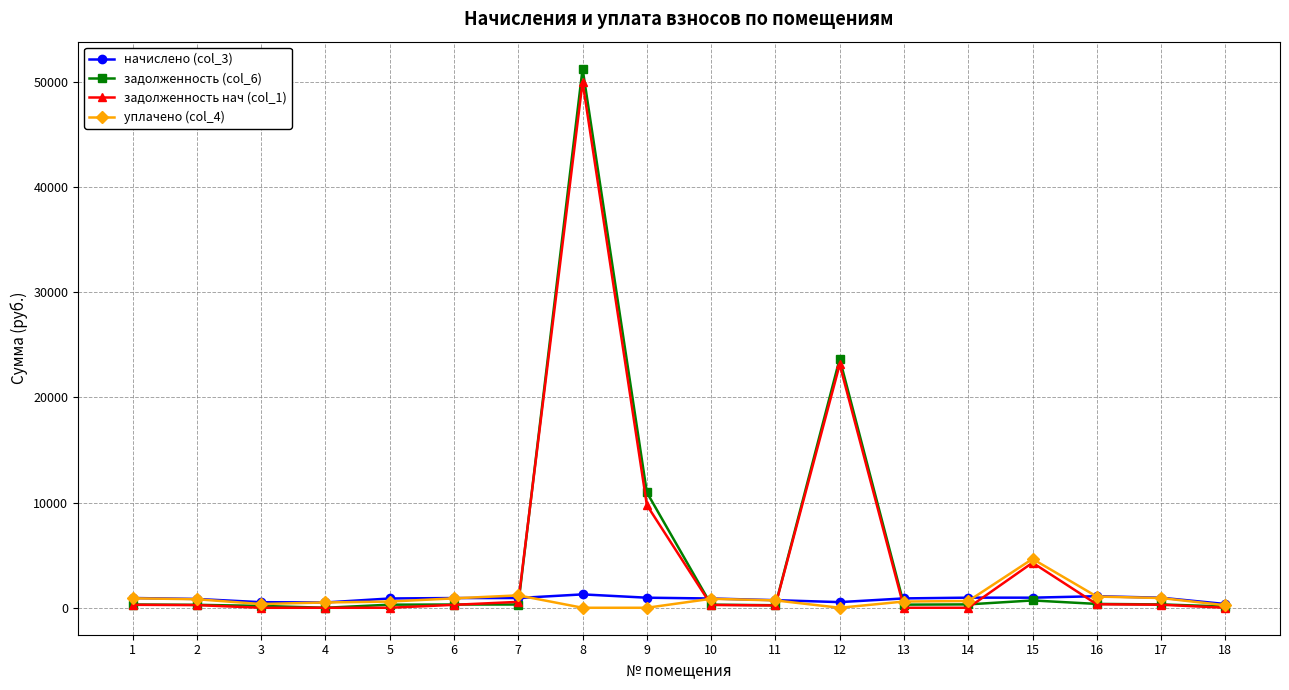

At which category is the sum across all series the highest?

8